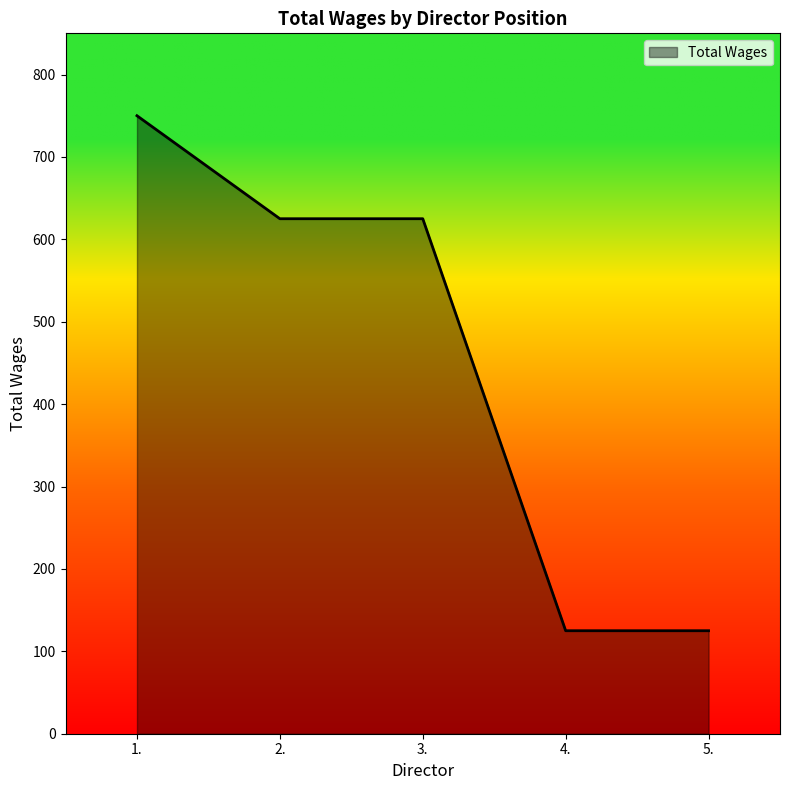

True or false: the data has more than 1 interior local peaks.

False